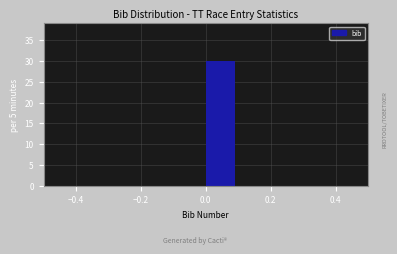

Reading left to right, transcribe this chart: for each bar, give the range it covers on the x-axis and its height. The values are not printed on the chart, so give them approximately, as read against the axis.

-0.5 to -0.4: 0
-0.4 to -0.3: 0
-0.3 to -0.2: 0
-0.2 to -0.1: 0
-0.1 to 0.0: 0
0.0 to 0.1: 30
0.1 to 0.2: 0
0.2 to 0.3: 0
0.3 to 0.4: 0
0.4 to 0.5: 0